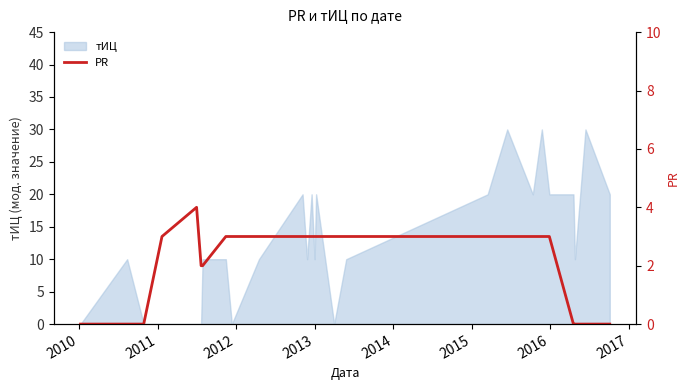

How many categories are shown in the chart?

26